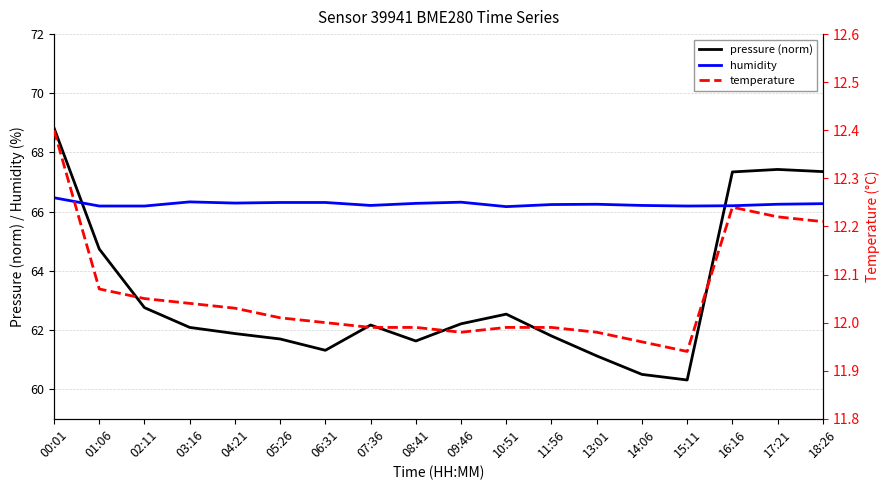

What is the difference between the temperature values at 00:01 and 08:41?

0.4